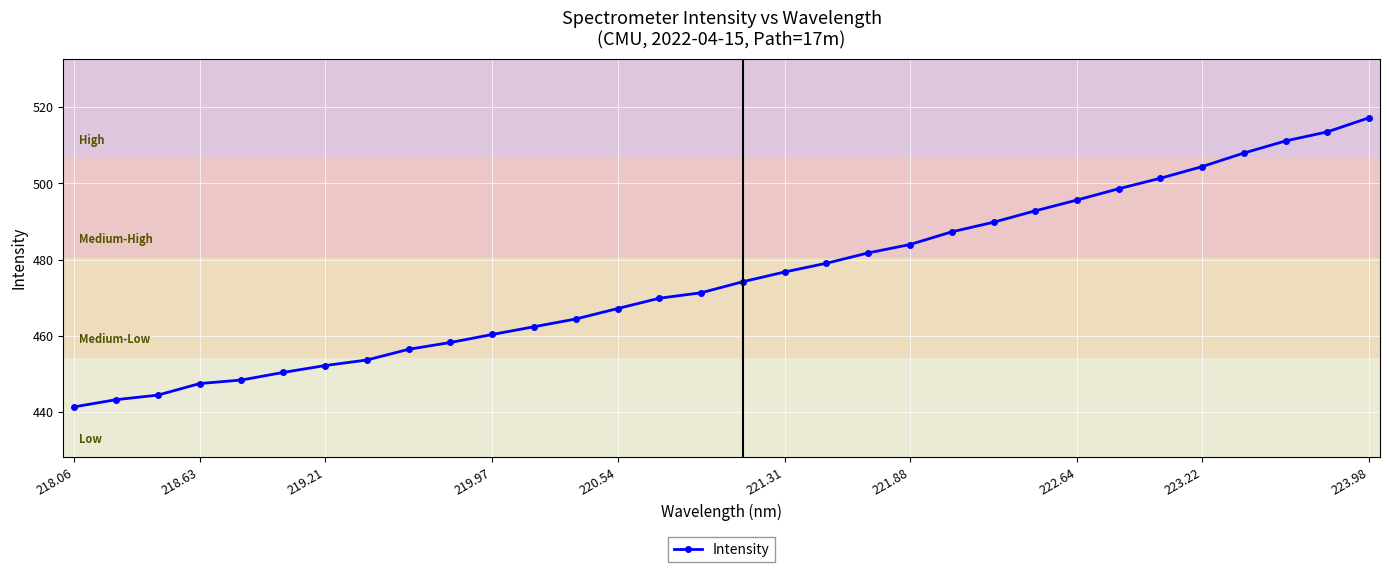

What is the value of the 16th point from the left?

471.3